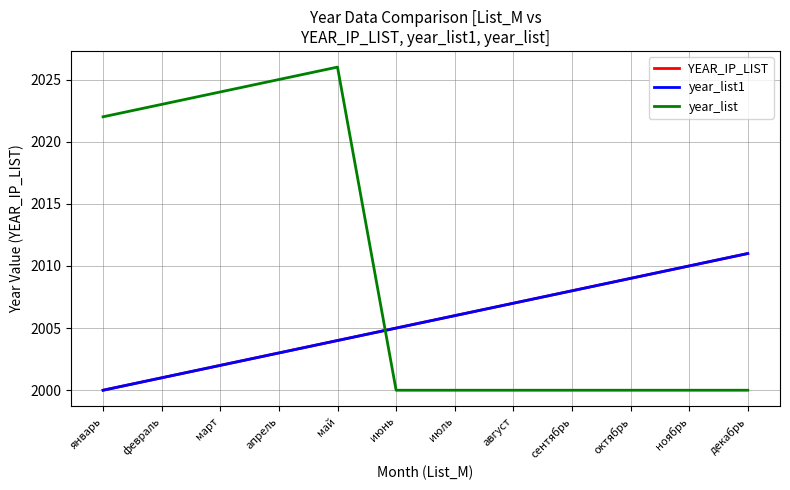

Does the chart have visible grid lines?

Yes